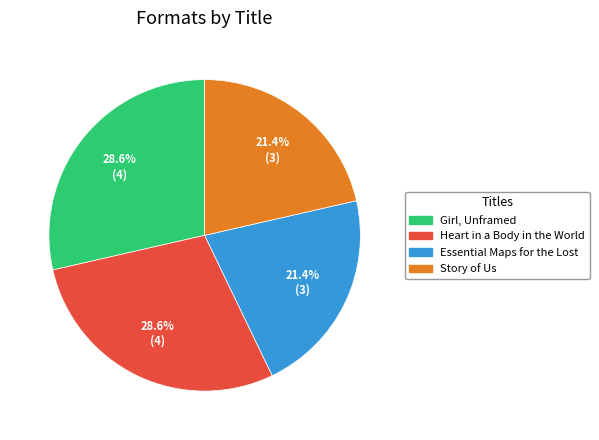

True or false: Essential Maps for the Lost accounts for 21% of the total.

True